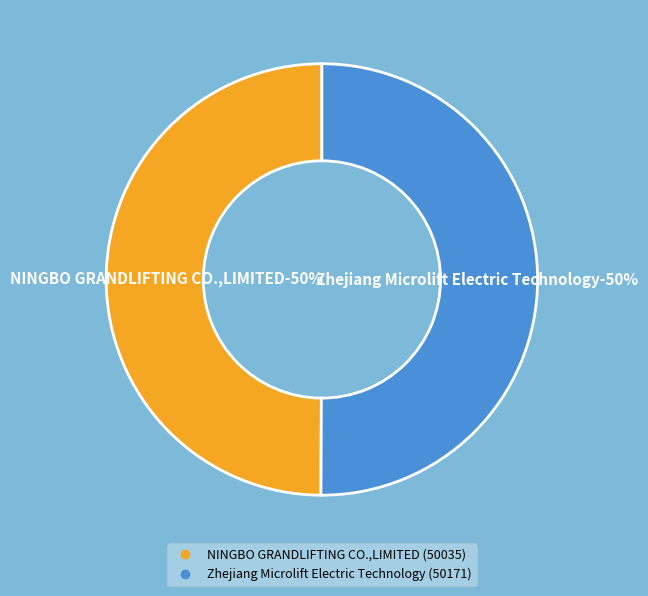

To the nearest percent, what portion does Zhejiang Microlift Electric Technology represent?

50%